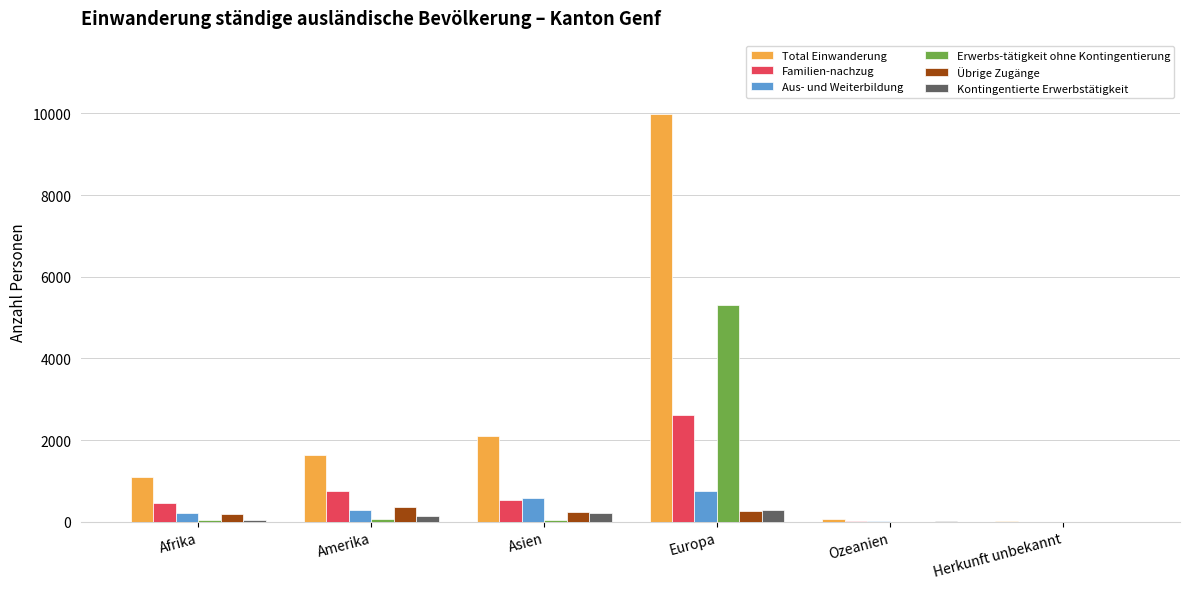

Which series has the largest total across all categories?

Total Einwanderung